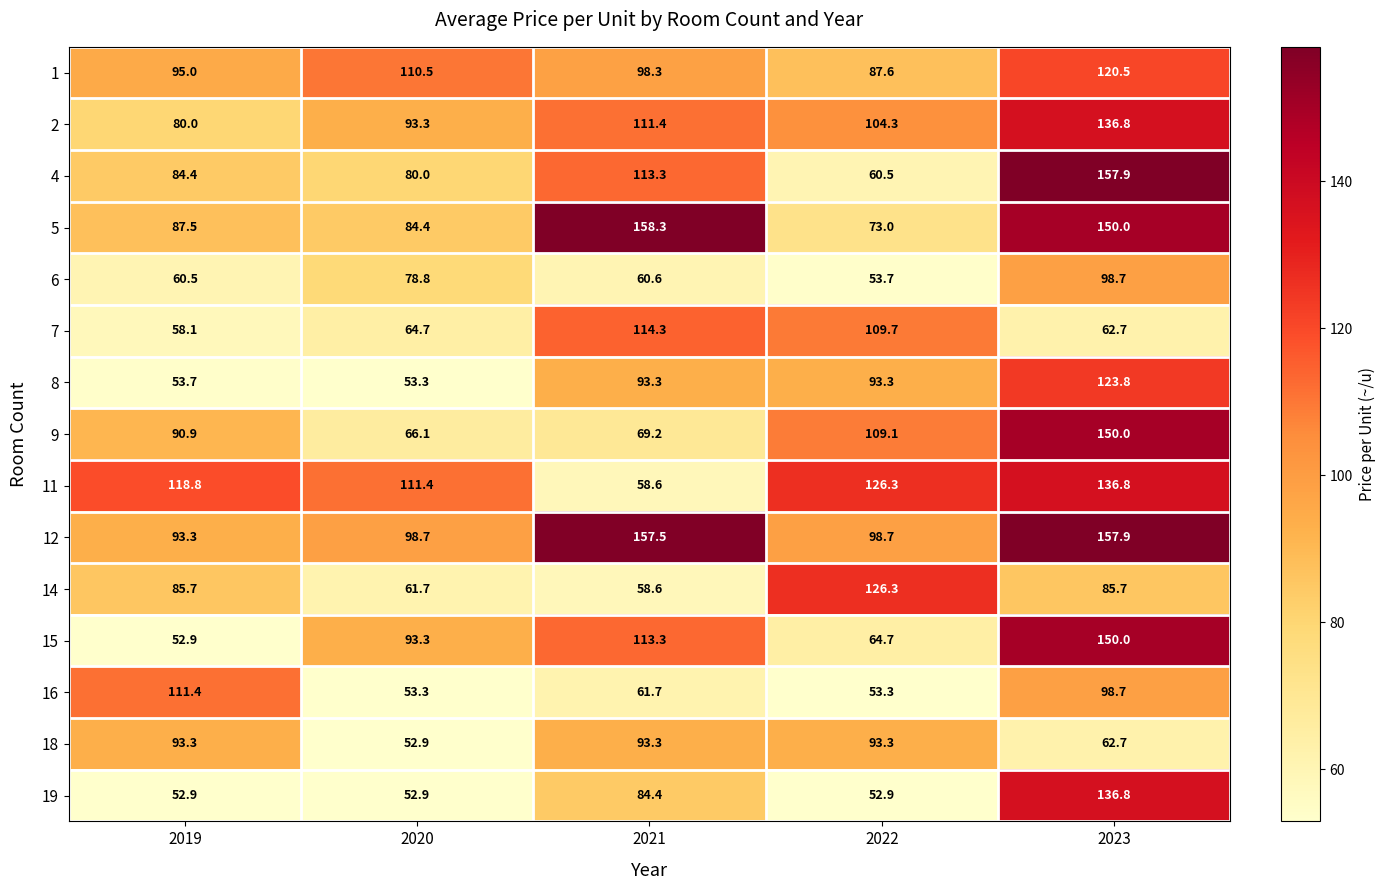

The 11 series shows 126.3 at 2022. True or false?

True